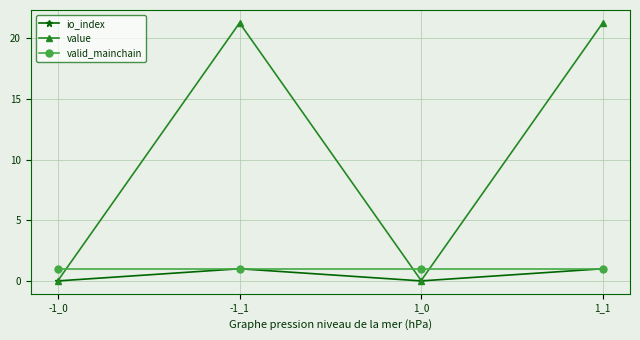

Which series changed the most between -1_0 and -1_1?

value